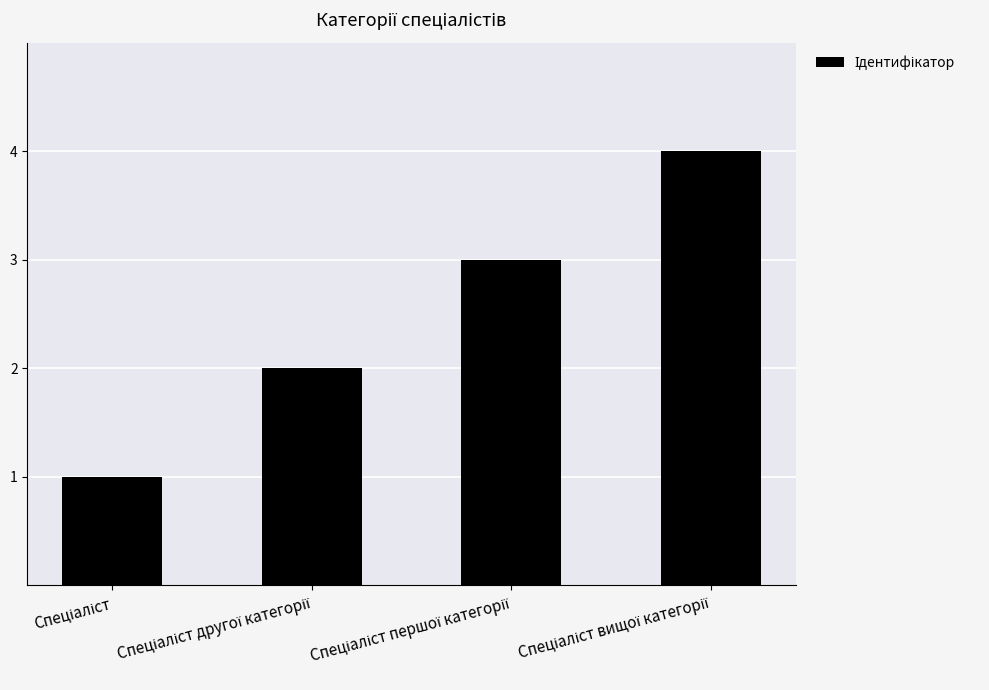

What is the greatest value displayed?

4